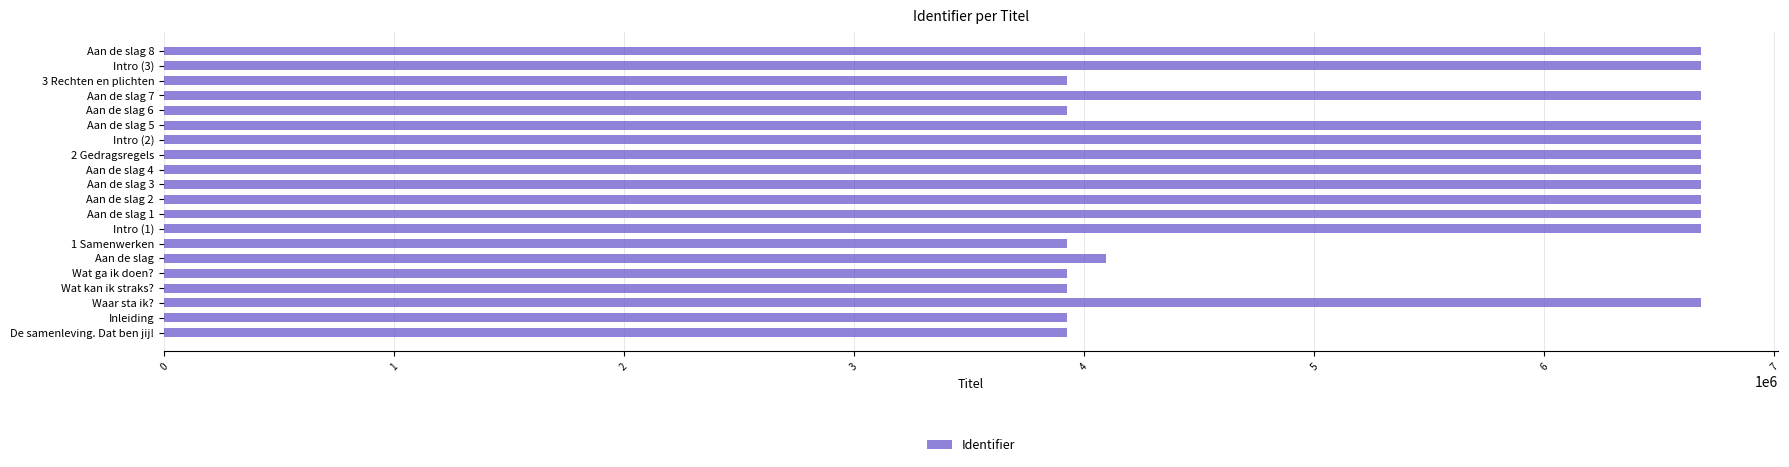

The value at Aan de slag 4 is 6682028. True or false?

True